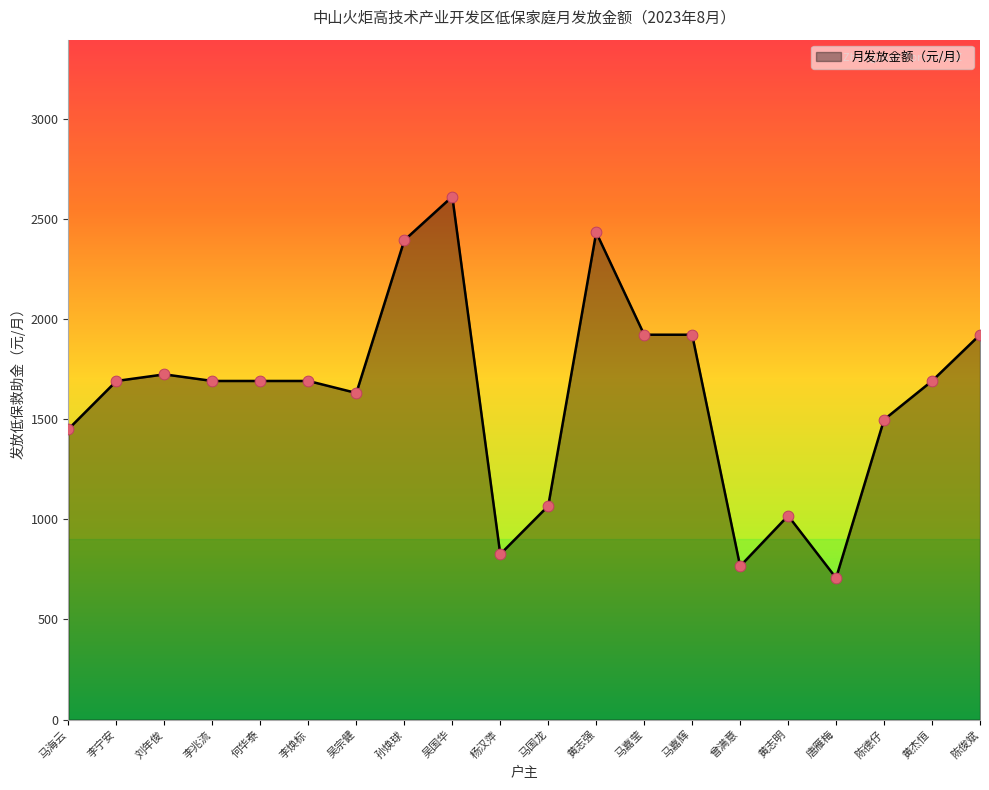

Which has a higher value, 吴宗健 or 何华泰?

何华泰